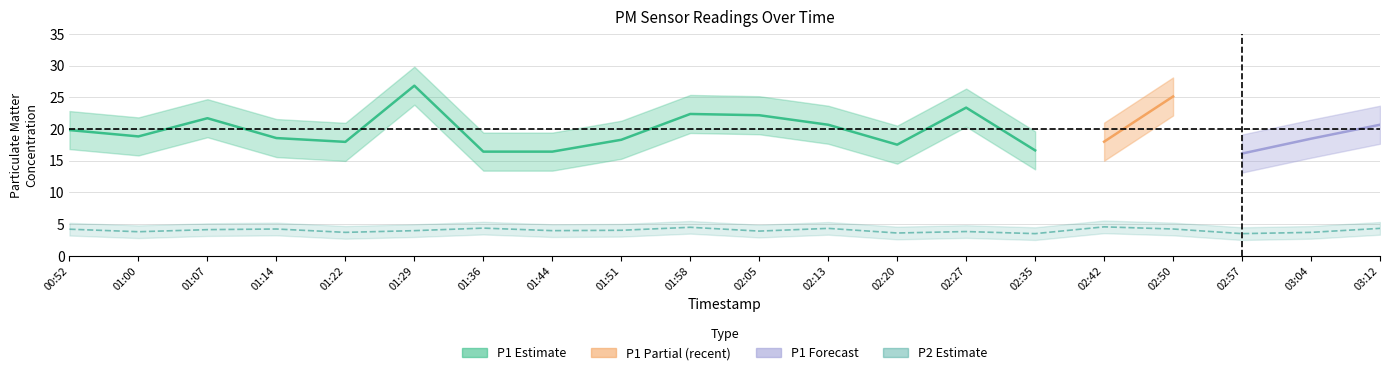

At 02:50, list the series in order from smallest to largest.

P2_lower, P2, P2_upper, P1_lower, P1, P1_upper